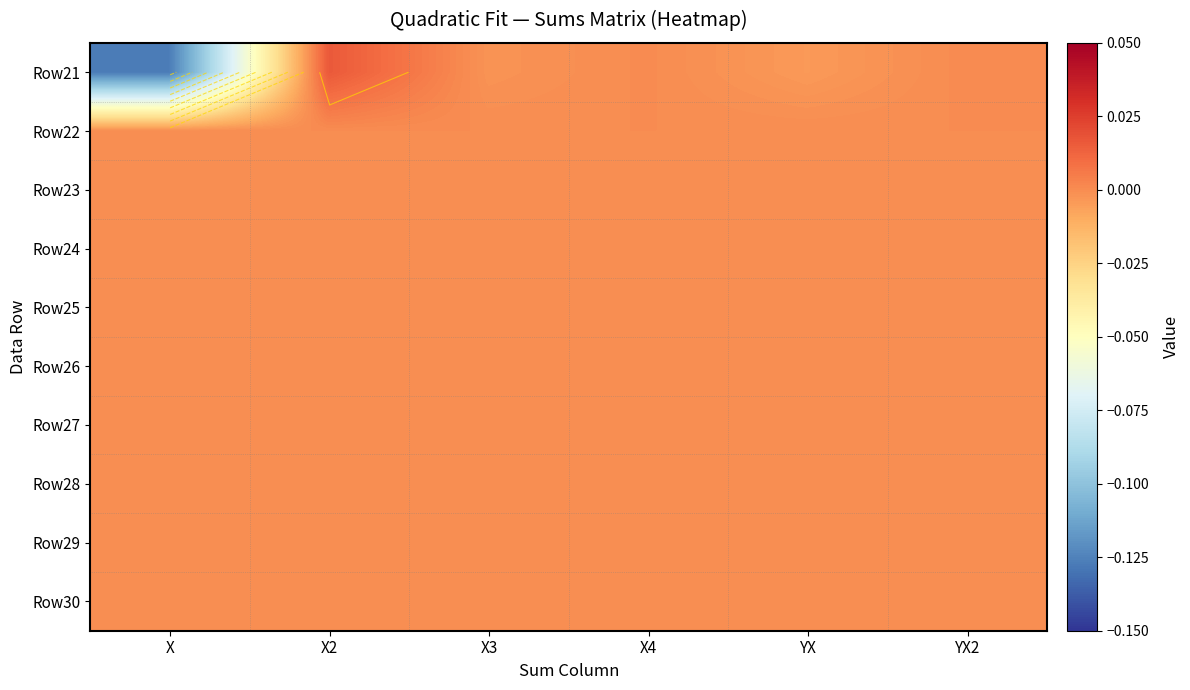

Is it true that Row21 equals -0.0 at X3?

False